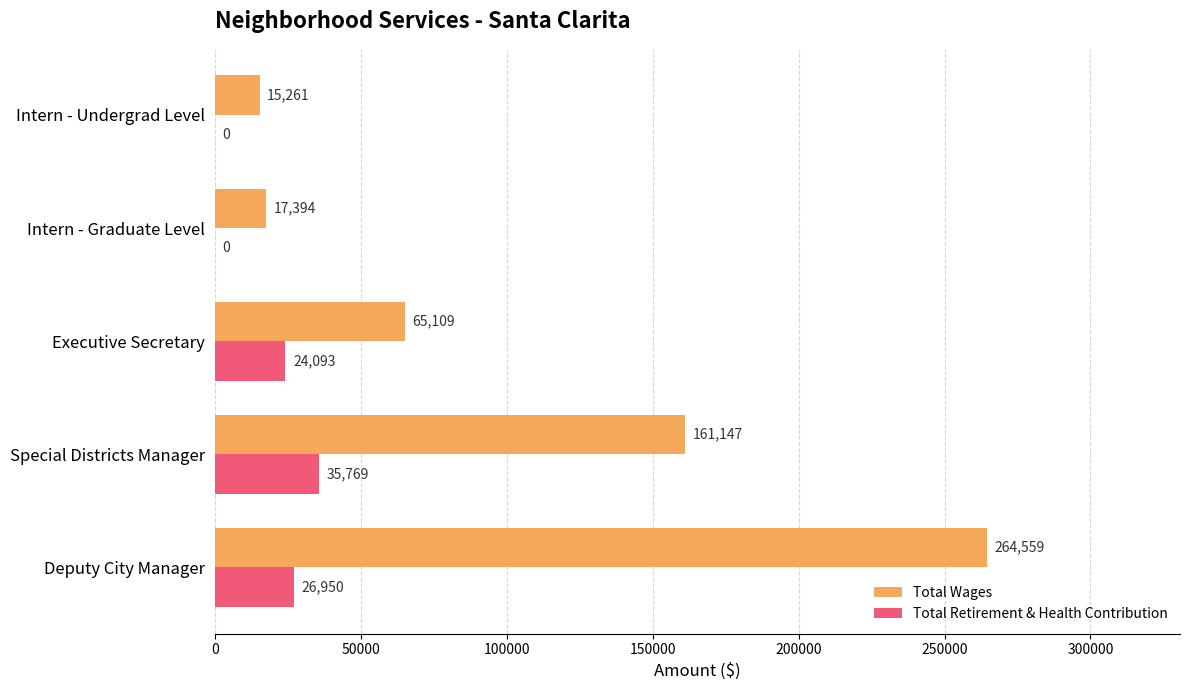

What is the maximum value shown in the chart?

264559